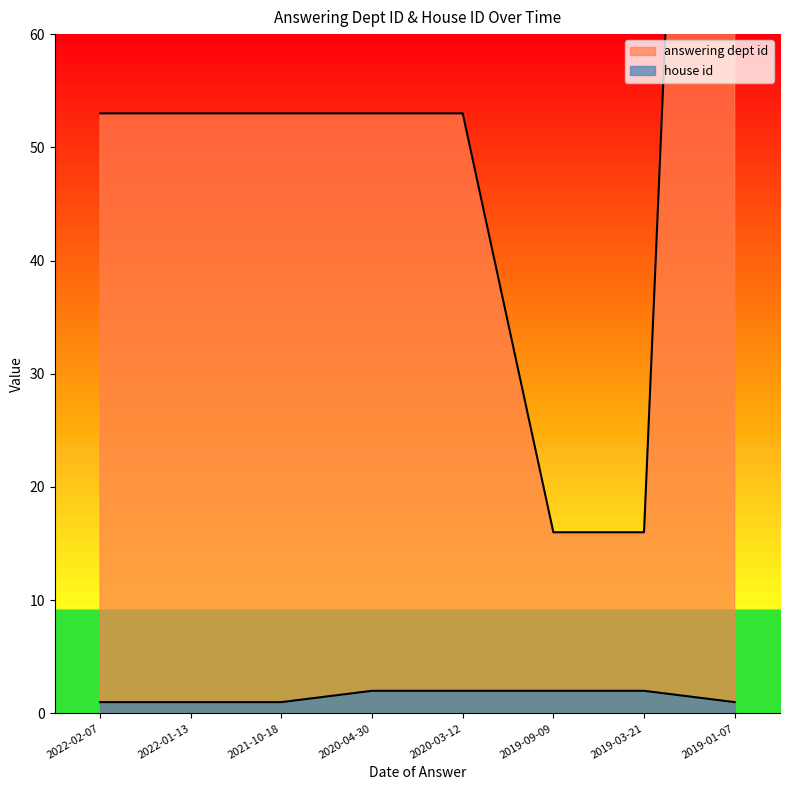

What is the label of the 2nd point from the right?

2019-03-21